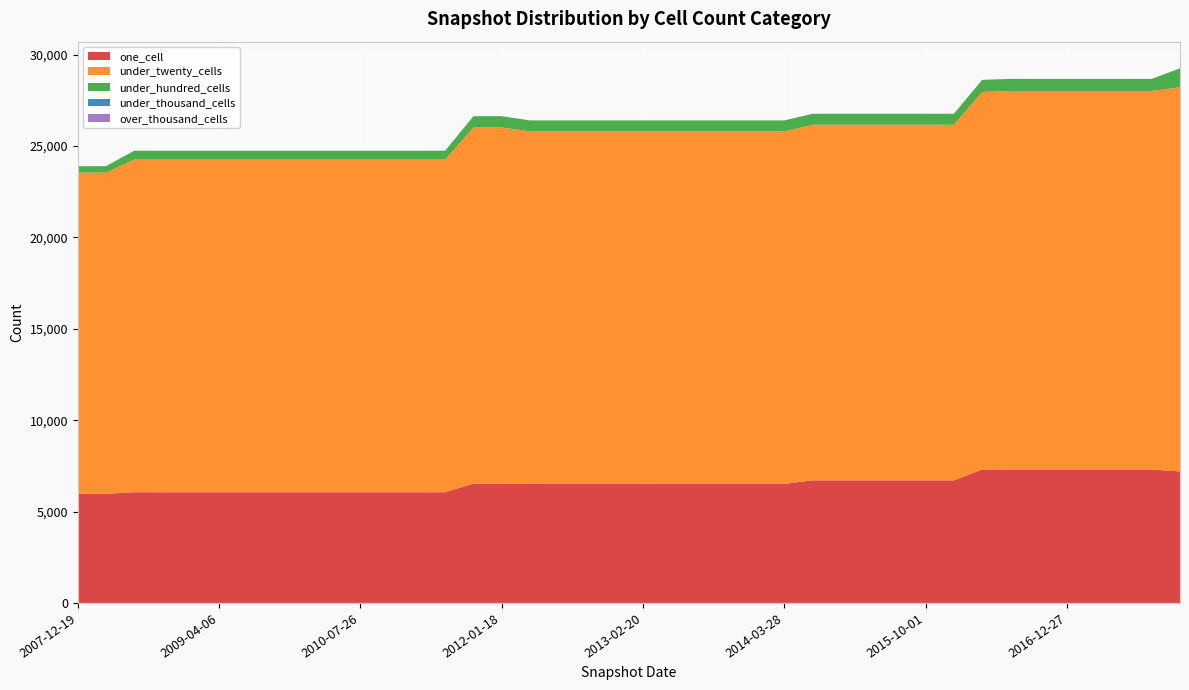

Reading right to left, what are all the values shown in this chart?

one_cell: 2017-12-22=7196	2017-10-12=7304	2017-07-24=7304	2017-04-12=7304	2016-12-27=7304	2016-10-07=7304	2016-07-04=7304	2016-04-05=7298	2016-01-04=6708	2015-10-01=6708	2015-07-03=6708	2015-04-09=6708	2015-01-19=6708	2014-09-08=6708	2014-03-28=6514	2013-12-20=6514	2013-09-10=6514	2013-07-09=6514	2013-05-21=6514	2013-02-20=6514	2012-12-11=6514	2012-10-31=6514	2012-07-13=6514	2012-03-26=6513	2012-01-18=6531	2011-09-05=6531	2011-06-10=6056	2011-02-21=6056	2010-11-17=6056	2010-07-26=6056	2010-04-01=6056	2009-12-16=6056	2009-09-25=6056	2009-06-17=6056	2009-04-06=6056	2008-12-17=6056	2008-10-10=6056	2008-06-27=6057	2008-04-01=5972	2007-12-19=5972
under_twenty_cells: 2017-12-22=21023	2017-10-12=20710	2017-07-24=20710	2017-04-12=20710	2016-12-27=20710	2016-10-07=20710	2016-07-04=20710	2016-04-05=20661	2016-01-04=19458	2015-10-01=19458	2015-07-03=19458	2015-04-09=19458	2015-01-19=19458	2014-09-08=19458	2014-03-28=19289	2013-12-20=19289	2013-09-10=19289	2013-07-09=19289	2013-05-21=19289	2013-02-20=19289	2012-12-11=19289	2012-10-31=19289	2012-07-13=19289	2012-03-26=19290	2012-01-18=19486	2011-09-05=19486	2011-06-10=18204	2011-02-21=18204	2010-11-17=18204	2010-07-26=18204	2010-04-01=18204	2009-12-16=18204	2009-09-25=18204	2009-06-17=18204	2009-04-06=18204	2008-12-17=18204	2008-10-10=18204	2008-06-27=18203	2008-04-01=17577	2007-12-19=17577
under_hundred_cells: 2017-12-22=1029	2017-10-12=660	2017-07-24=660	2017-04-12=660	2016-12-27=660	2016-10-07=660	2016-07-04=660	2016-04-05=661	2016-01-04=599	2015-10-01=599	2015-07-03=599	2015-04-09=599	2015-01-19=599	2014-09-08=599	2014-03-28=599	2013-12-20=599	2013-09-10=599	2013-07-09=599	2013-05-21=599	2013-02-20=599	2012-12-11=599	2012-10-31=599	2012-07-13=599	2012-03-26=598	2012-01-18=615	2011-09-05=615	2011-06-10=484	2011-02-21=484	2010-11-17=484	2010-07-26=484	2010-04-01=484	2009-12-16=484	2009-09-25=484	2009-06-17=484	2009-04-06=484	2008-12-17=484	2008-10-10=484	2008-06-27=484	2008-04-01=348	2007-12-19=348
under_thousand_cells: 2017-12-22=0	2017-10-12=0	2017-07-24=0	2017-04-12=0	2016-12-27=0	2016-10-07=0	2016-07-04=0	2016-04-05=0	2016-01-04=0	2015-10-01=0	2015-07-03=0	2015-04-09=0	2015-01-19=0	2014-09-08=0	2014-03-28=0	2013-12-20=0	2013-09-10=0	2013-07-09=0	2013-05-21=0	2013-02-20=0	2012-12-11=0	2012-10-31=0	2012-07-13=0	2012-03-26=0	2012-01-18=0	2011-09-05=0	2011-06-10=0	2011-02-21=0	2010-11-17=0	2010-07-26=0	2010-04-01=0	2009-12-16=0	2009-09-25=0	2009-06-17=0	2009-04-06=0	2008-12-17=0	2008-10-10=0	2008-06-27=0	2008-04-01=0	2007-12-19=0
over_thousand_cells: 2017-12-22=0	2017-10-12=0	2017-07-24=0	2017-04-12=0	2016-12-27=0	2016-10-07=0	2016-07-04=0	2016-04-05=0	2016-01-04=0	2015-10-01=0	2015-07-03=0	2015-04-09=0	2015-01-19=0	2014-09-08=0	2014-03-28=0	2013-12-20=0	2013-09-10=0	2013-07-09=0	2013-05-21=0	2013-02-20=0	2012-12-11=0	2012-10-31=0	2012-07-13=0	2012-03-26=0	2012-01-18=0	2011-09-05=0	2011-06-10=0	2011-02-21=0	2010-11-17=0	2010-07-26=0	2010-04-01=0	2009-12-16=0	2009-09-25=0	2009-06-17=0	2009-04-06=0	2008-12-17=0	2008-10-10=0	2008-06-27=0	2008-04-01=0	2007-12-19=0